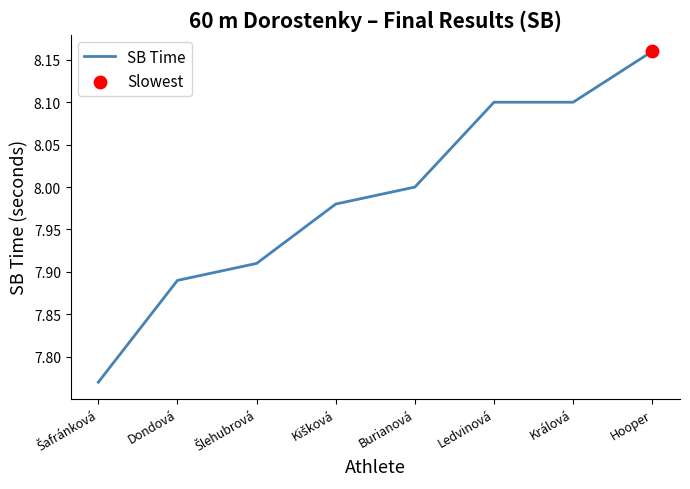

Approximately how many times larger is the value at Dondová compared to Ledvinová?

1.0